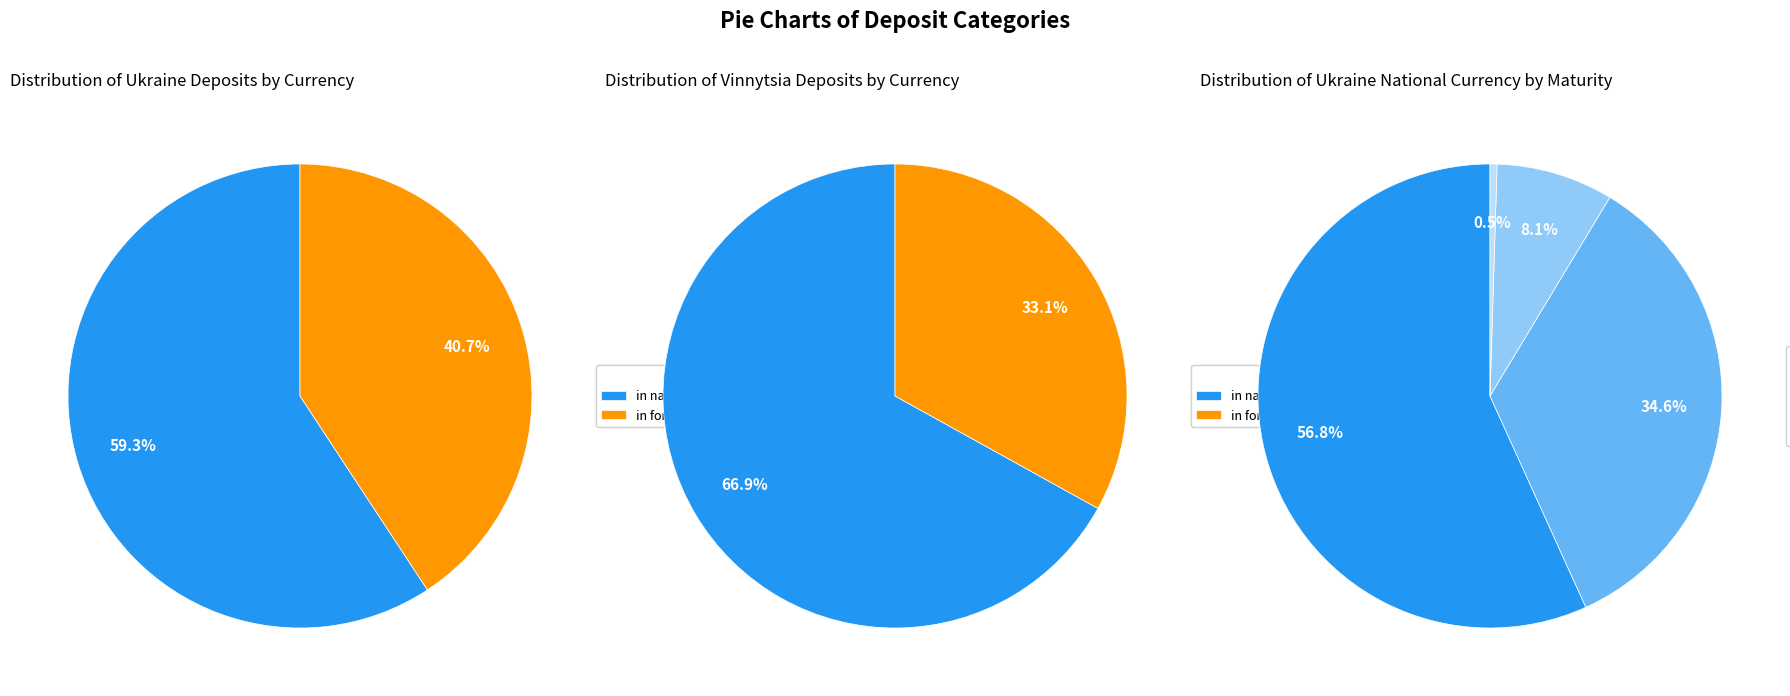

What percentage is the in national currency slice, to the nearest percent?

59%